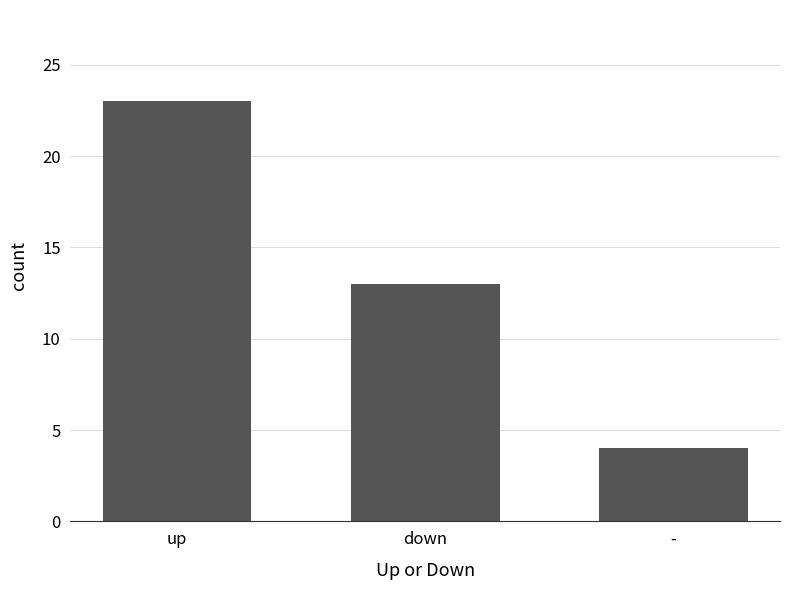

At which category does the chart reach its minimum across all series?

-